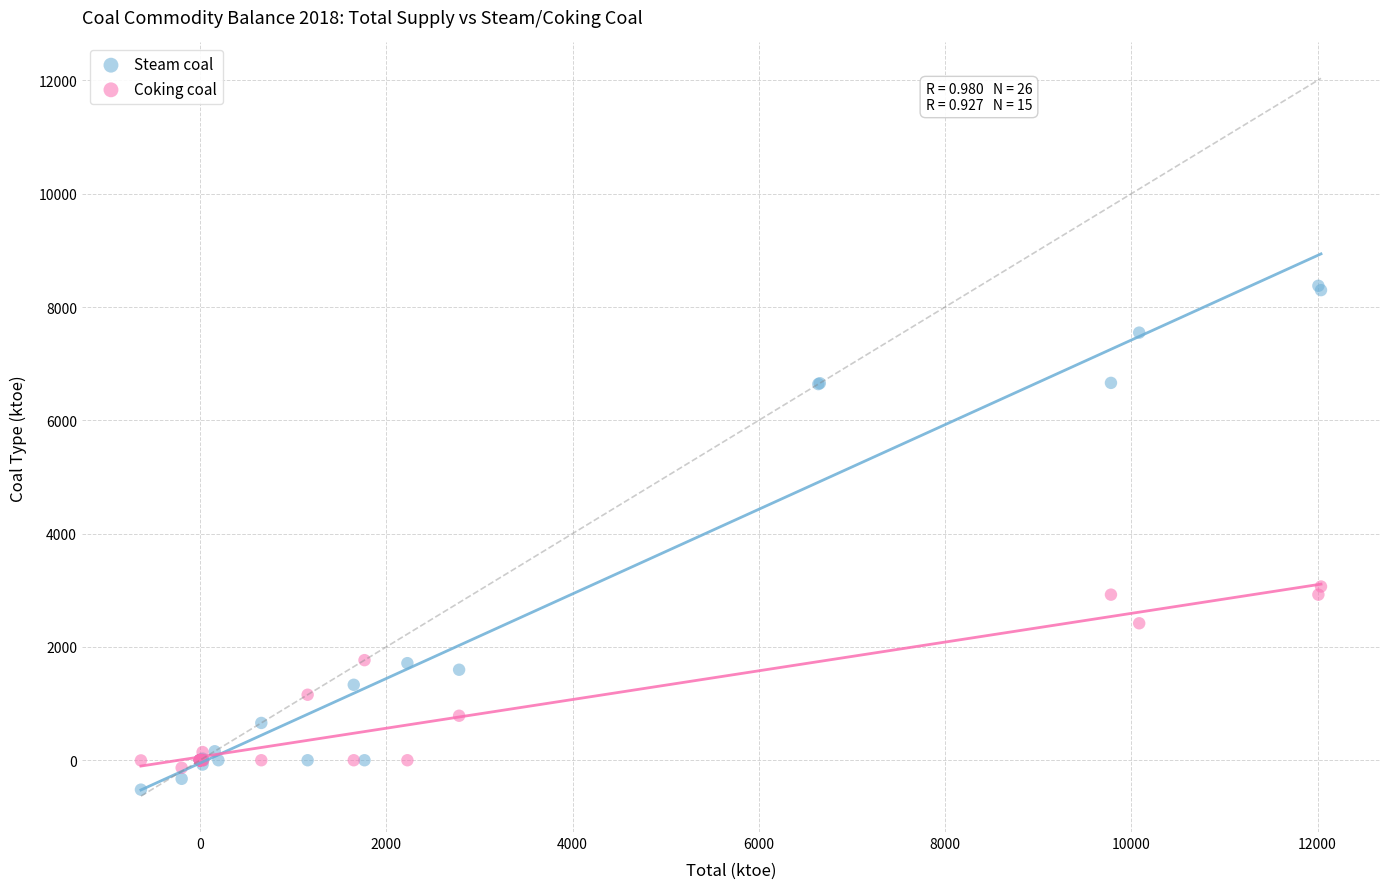

Which series reaches the minimum Y coordinate?

Steam coal